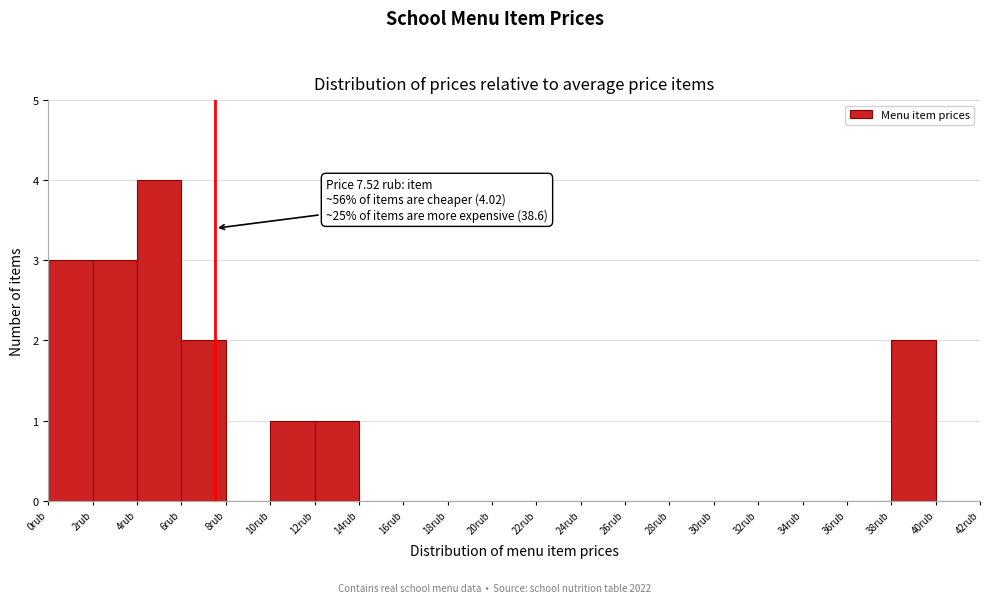

Over which range of the x-axis is the bar tallest?

4 to 6